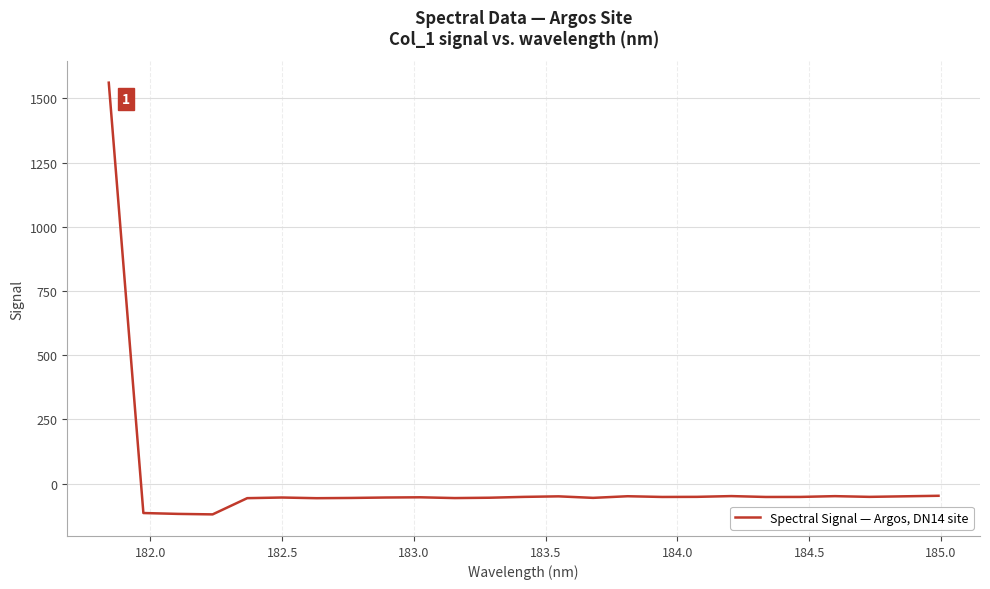

What is the smallest value displayed?

-119.6